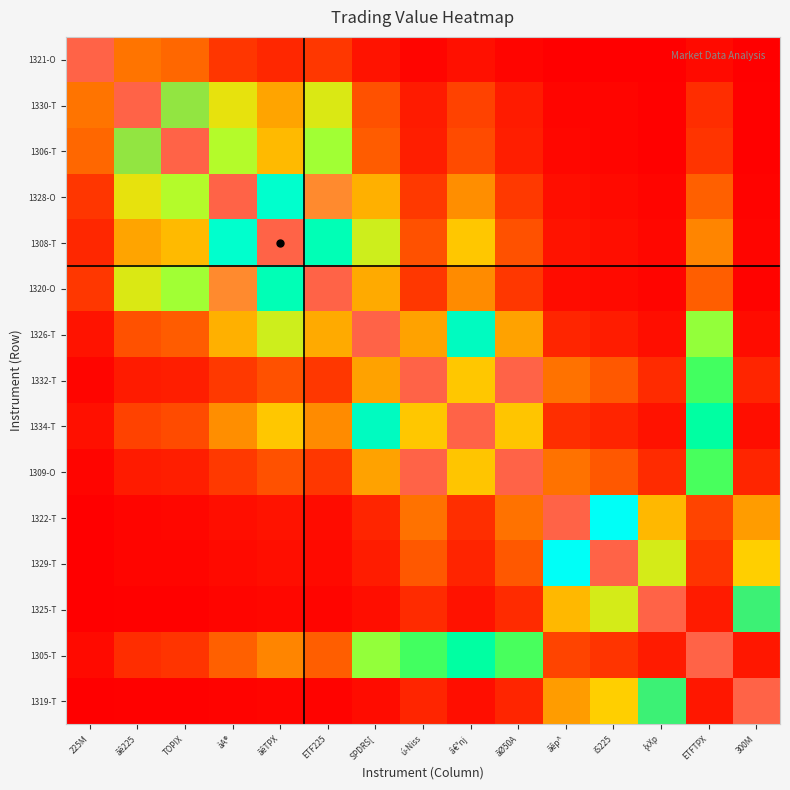

At which category is the sum across all series the highest?

àA®